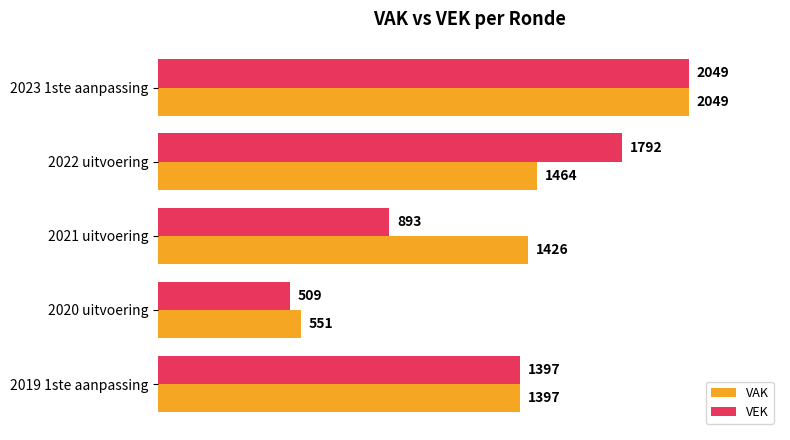

At 2020 uitvoering, list the series in order from smallest to largest.

VEK, VAK